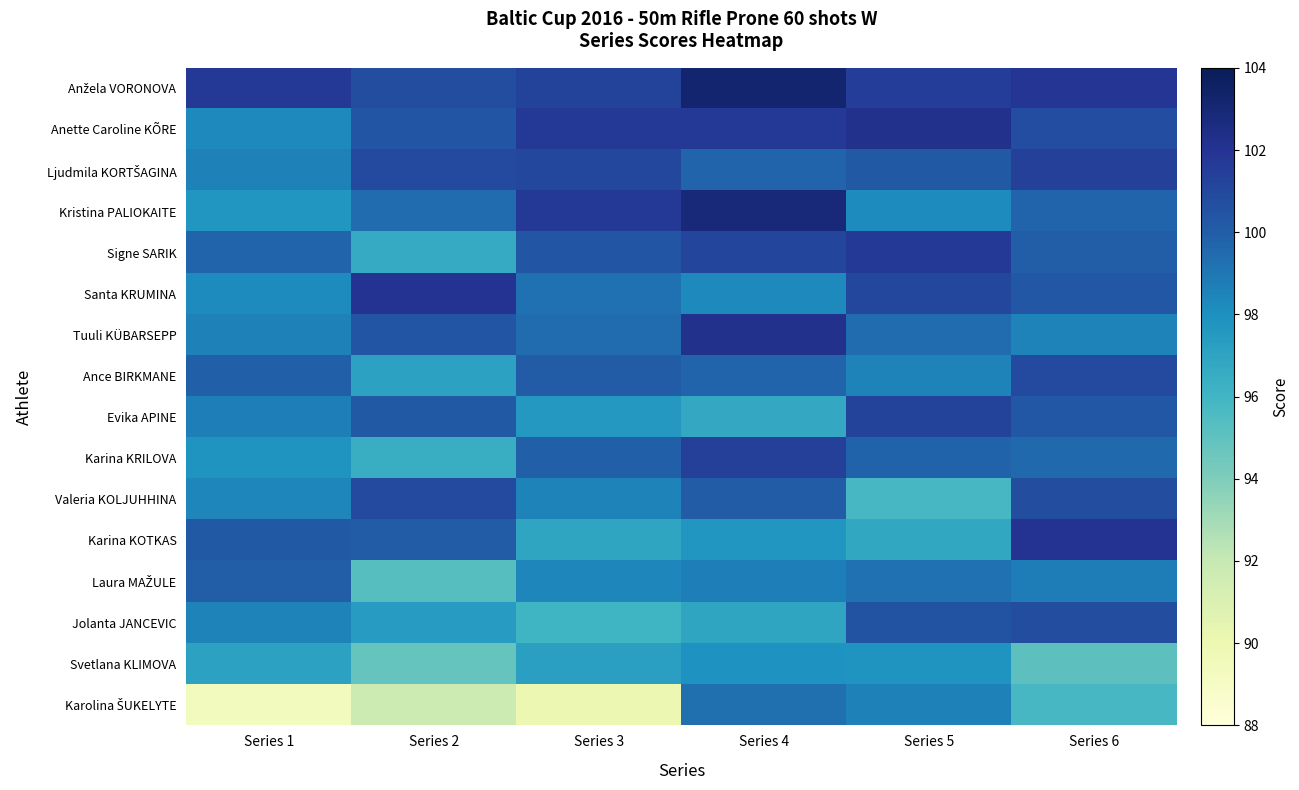

Count the number of categories in the chart.

6